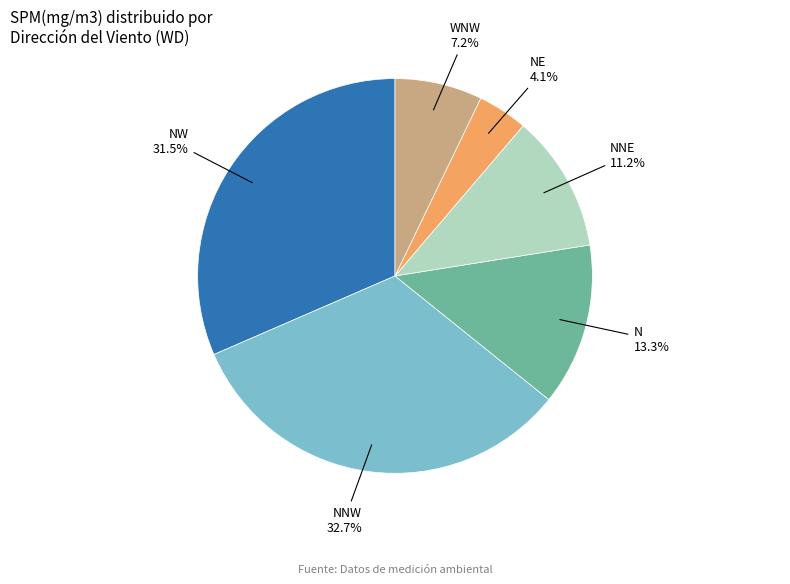

Is there any slice that represents more than half of the pie?

No